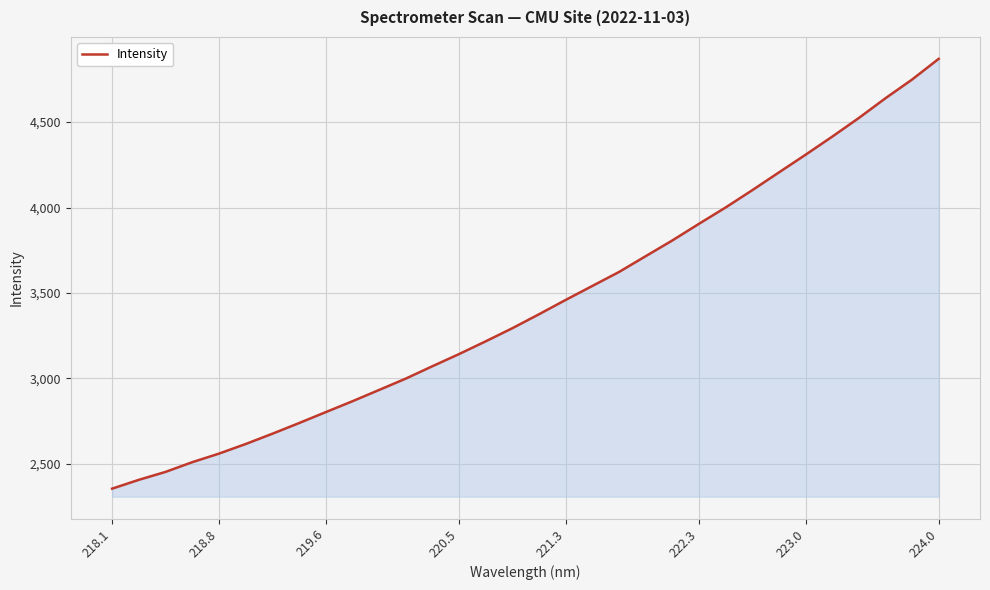

What is the smallest value displayed?

2354.1